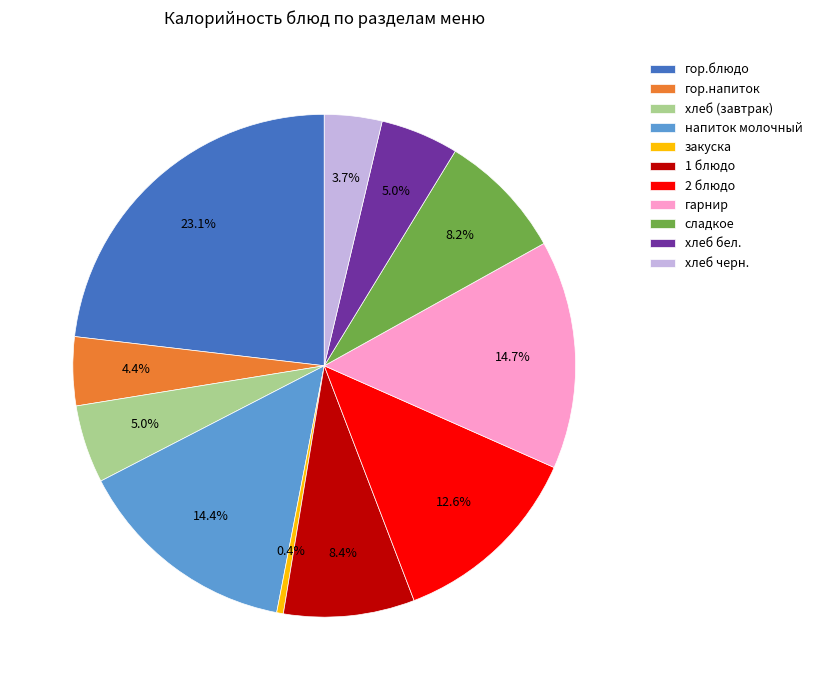

True or false: сладкое accounts for 8% of the total.

True